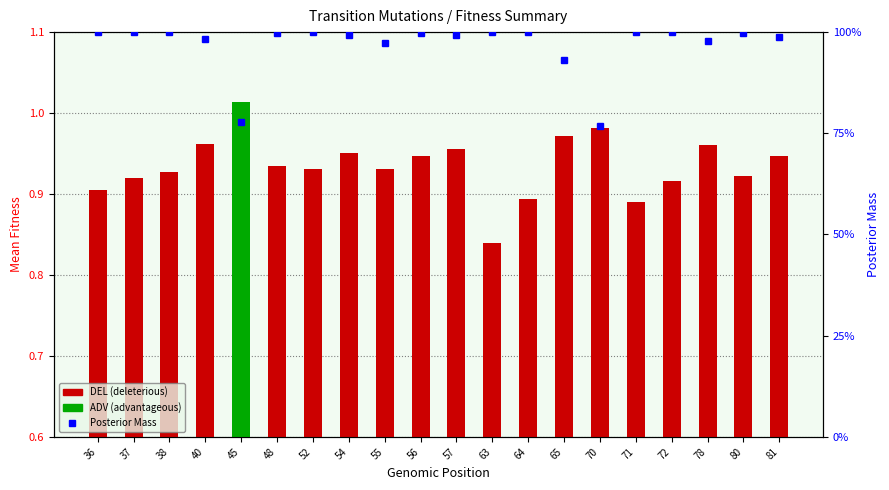

Where is Posterior Mass nearest to the value 0?

70